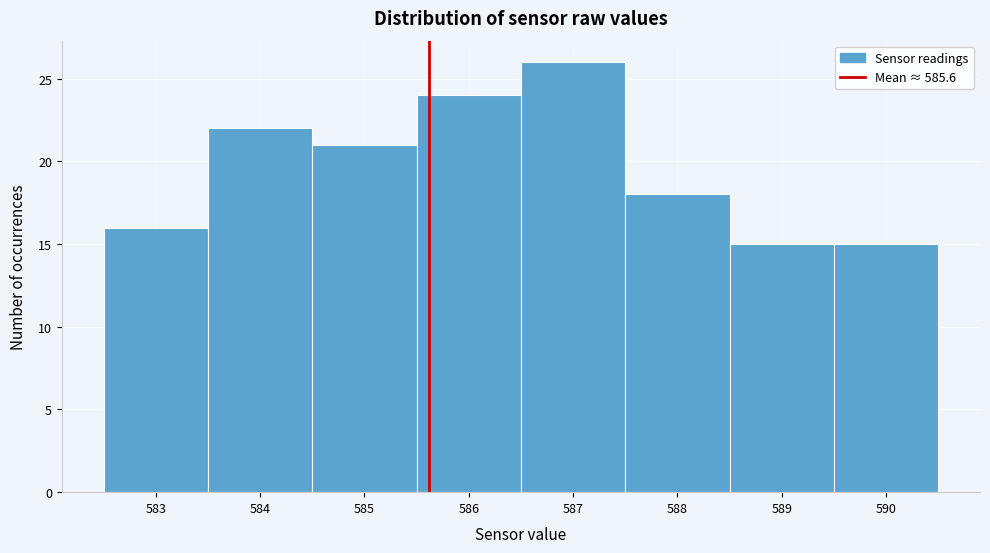

Reading left to right, transcribe this chart: for each bar, give the range it covers on the x-axis and its height. The values are not printed on the chart, so give them approximately, as read against the axis.

582.5 to 583.5: 16
583.5 to 584.5: 22
584.5 to 585.5: 21
585.5 to 586.5: 24
586.5 to 587.5: 26
587.5 to 588.5: 18
588.5 to 589.5: 15
589.5 to 590.5: 15